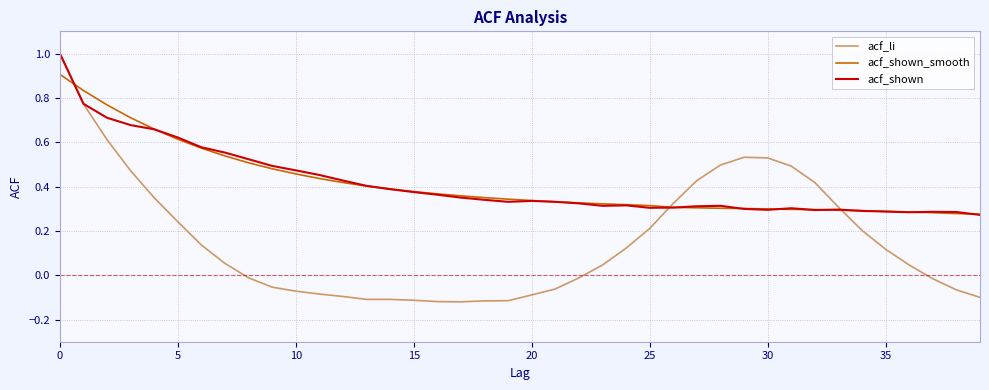

Which series has the widest spread of values?

acf_li